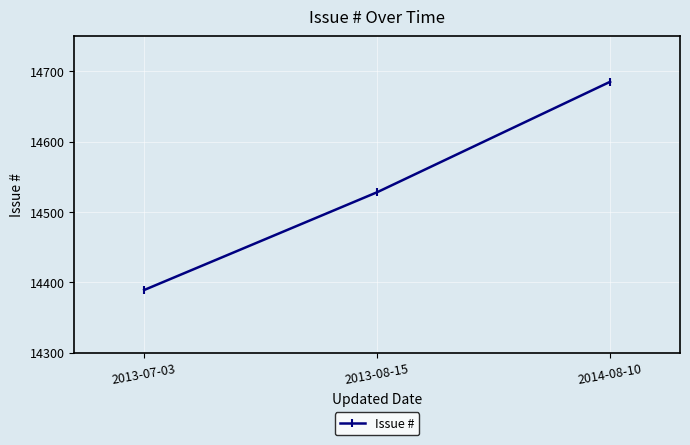

Reading left to right, transcribe all the data shown in this chart.

14389	14528	14685